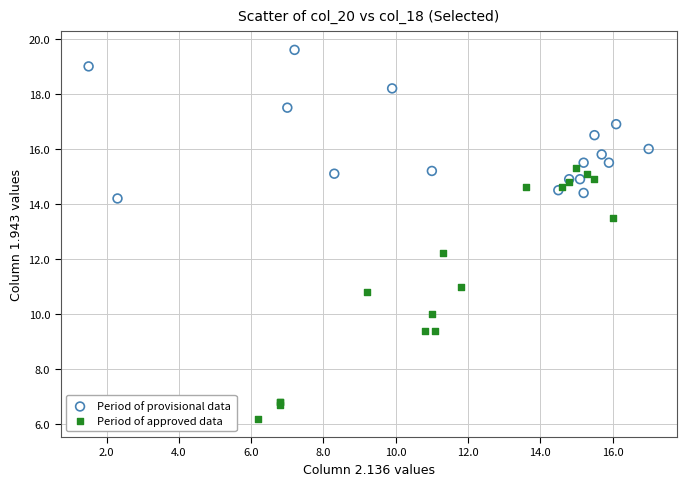

Which series contains the highest Y value?

Period of provisional data